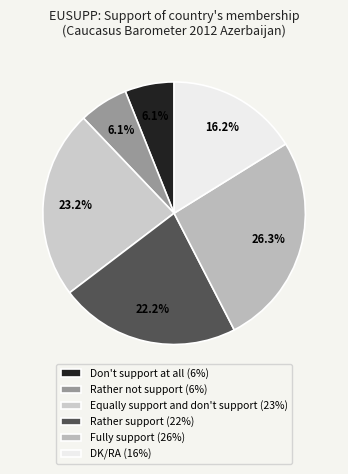

True or false: Equally support and don't support accounts for 36% of the total.

False